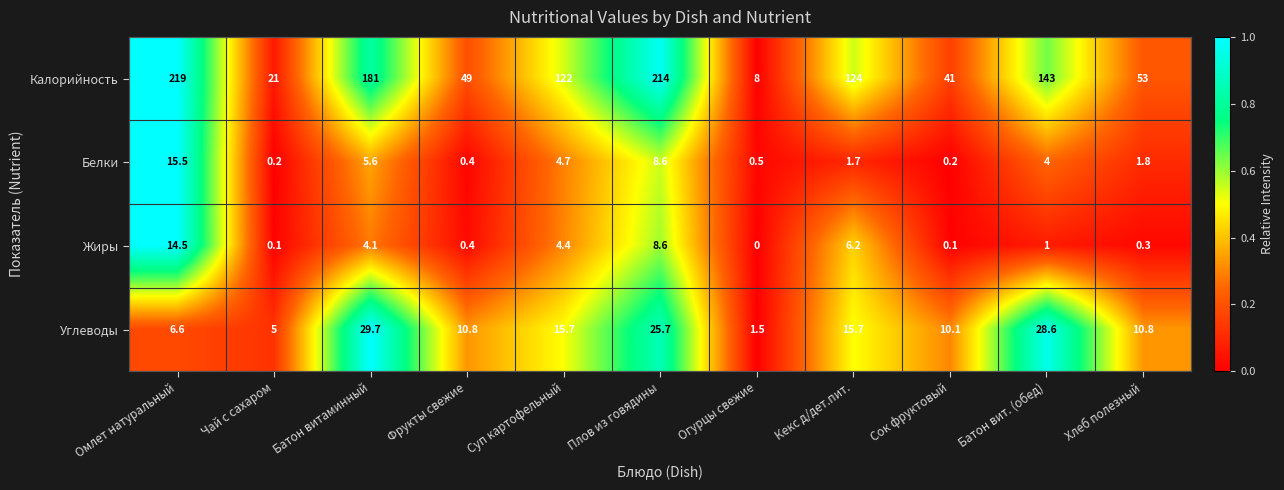

What is the total value across all series at Огурцы свежие?

10.0